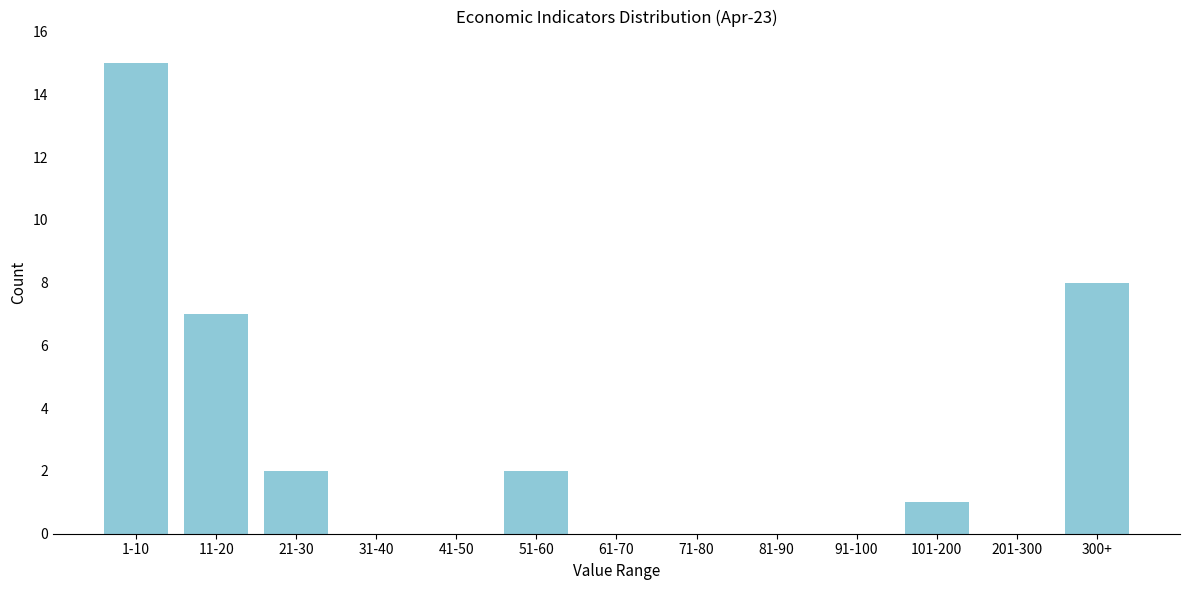

Reading left to right, what are all the values shown in this chart?

1-10=15	11-20=7	21-30=2	31-40=0	41-50=0	51-60=2	61-70=0	71-80=0	81-90=0	91-100=0	101-200=1	201-300=0	300+=8